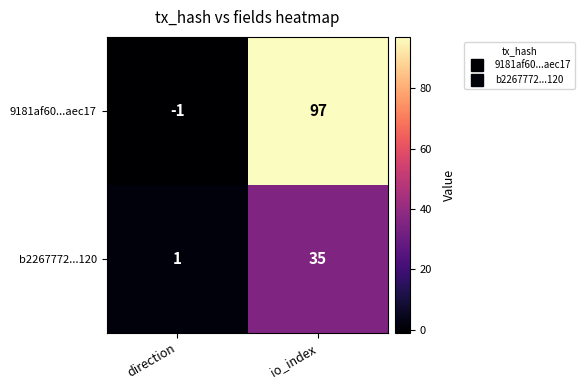

What is the sum of the 9181af60...aec17 values at io_index and direction?

96